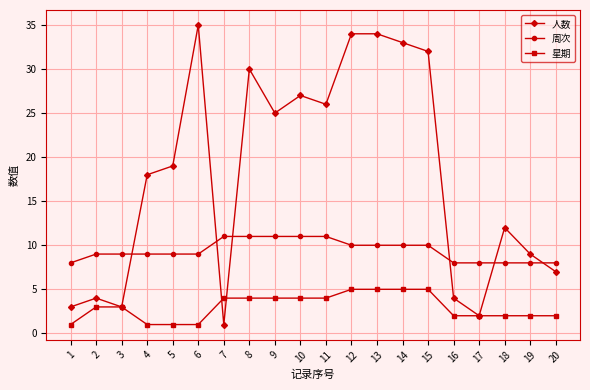

What is the smallest value displayed?

1